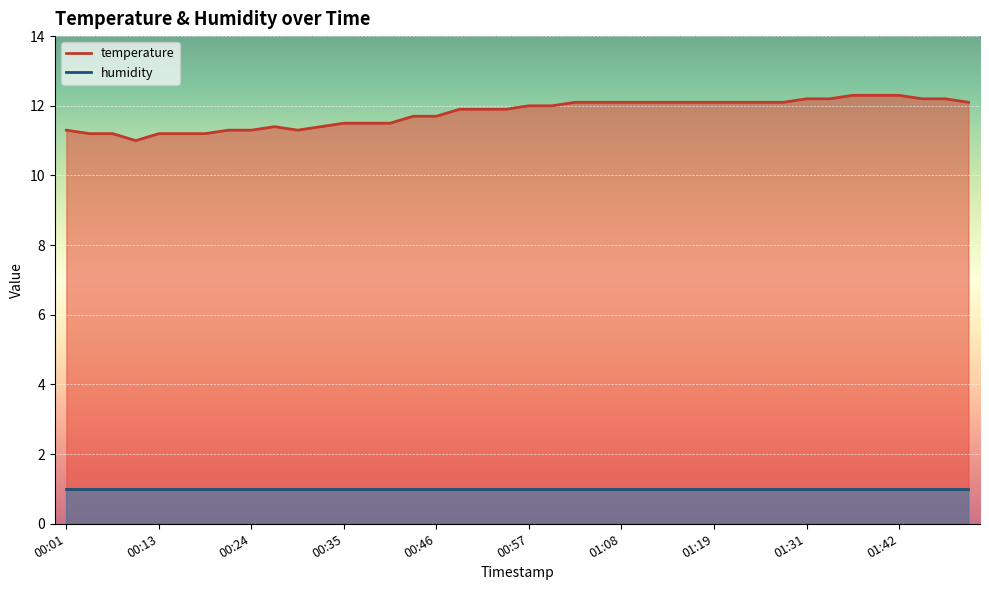

What is the difference between the maximum and minimum values in the temperature series?

1.3